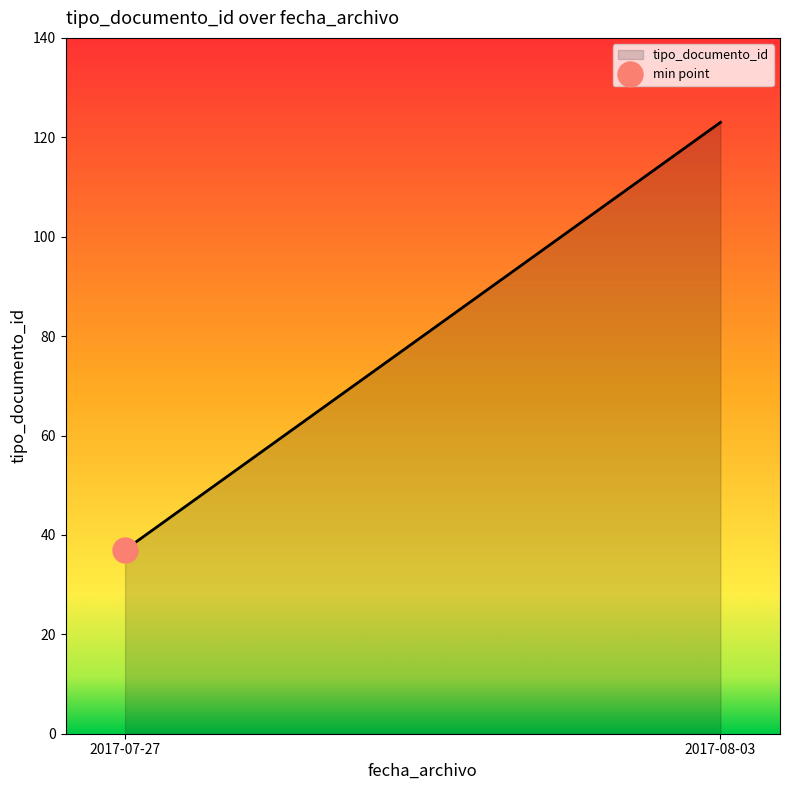

At which category does the data reach its first local valley?

2017-07-27